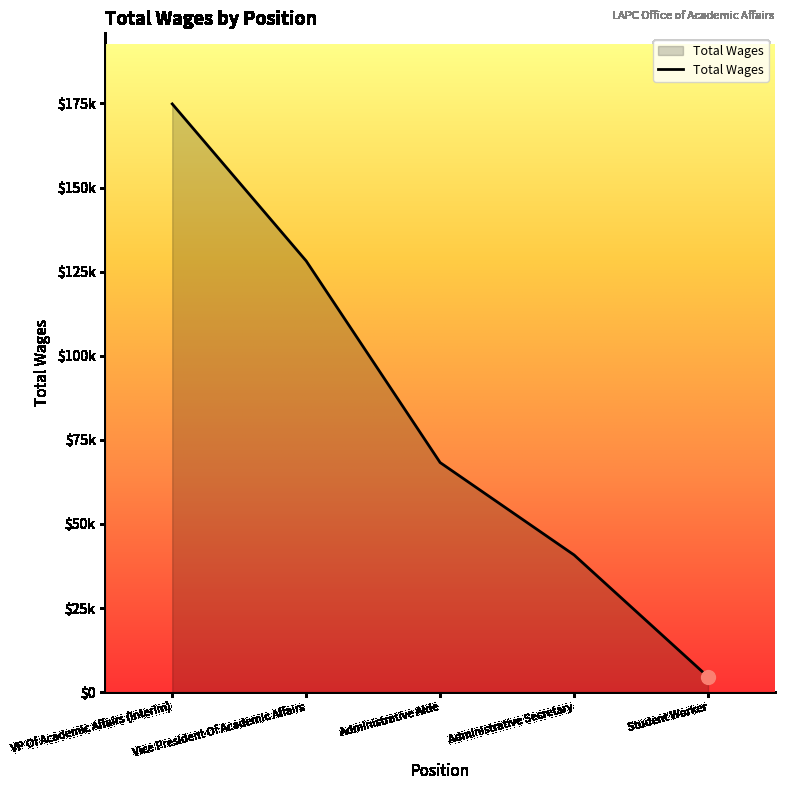

Count the values in the range 40772 to 128176.

3